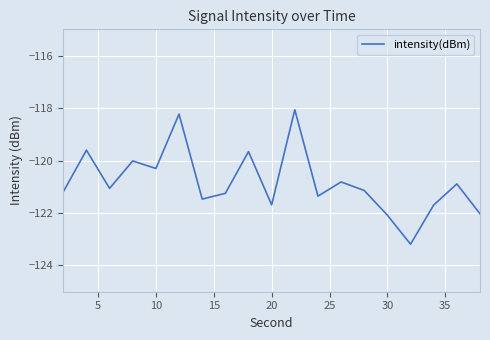

What is the minimum value shown in the chart?

-123.2